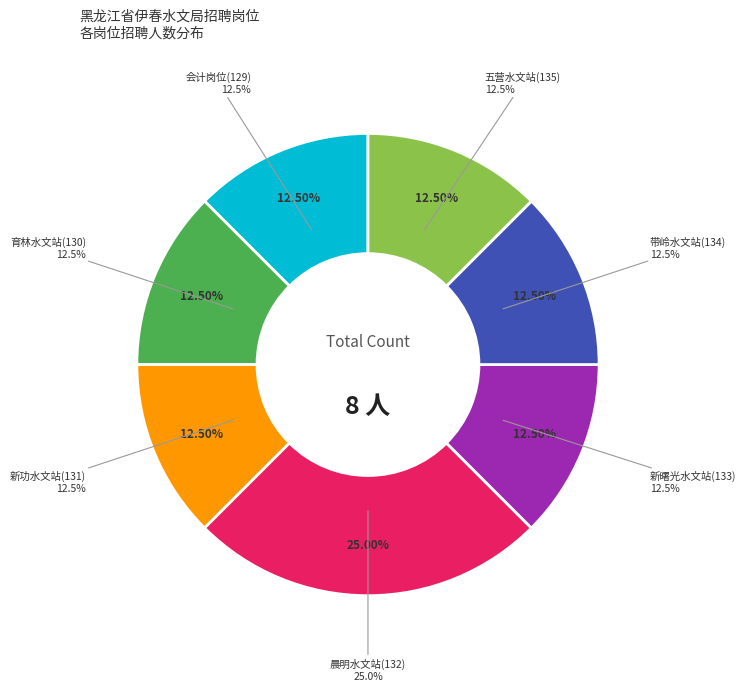

To the nearest percent, what is the difference between the largest and smallest slice percentages?

12%